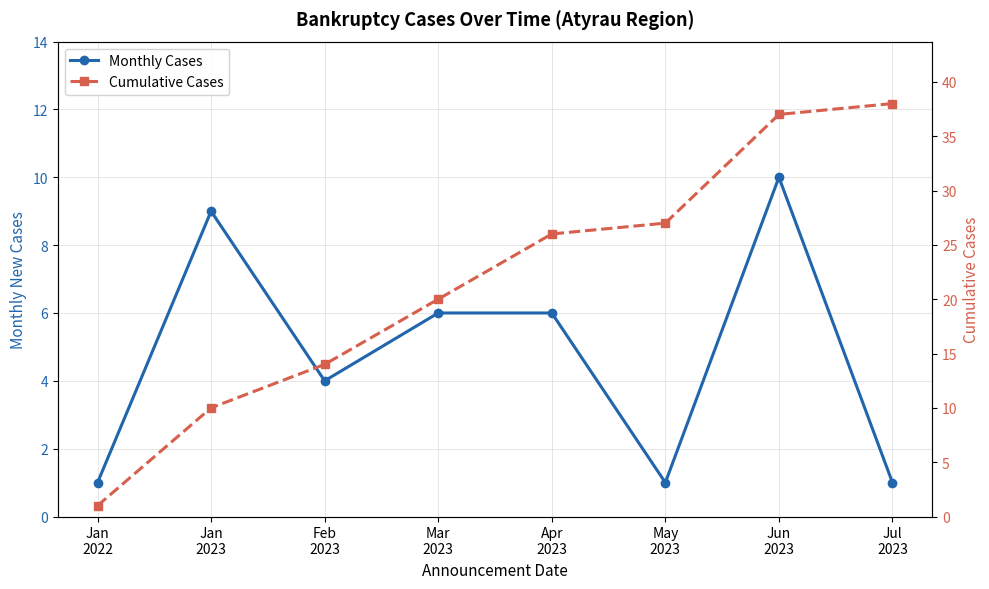

List the labels in order of Cumulative Cases value, smallest first.

Jan
2022, Jan
2023, Feb
2023, Mar
2023, Apr
2023, May
2023, Jun
2023, Jul
2023